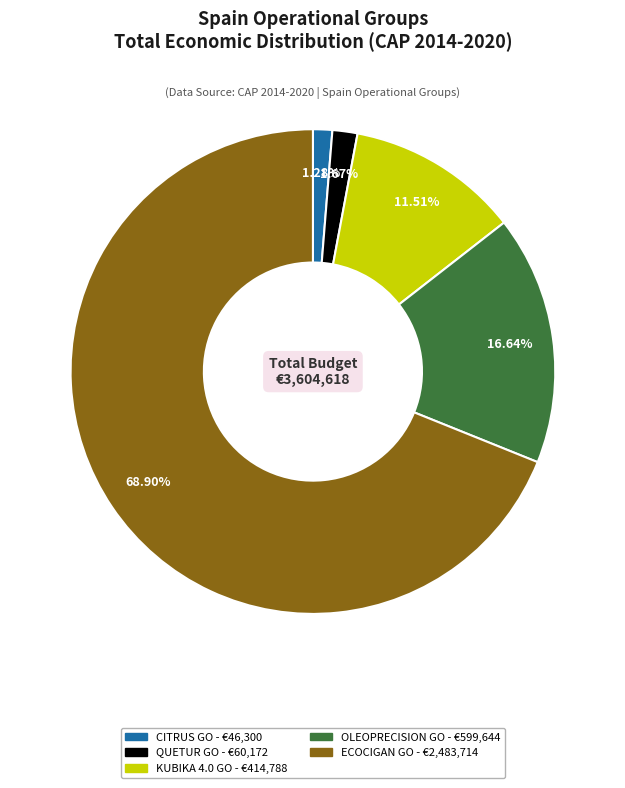

To the nearest percent, what is the difference between the largest and smallest slice percentages?

68%